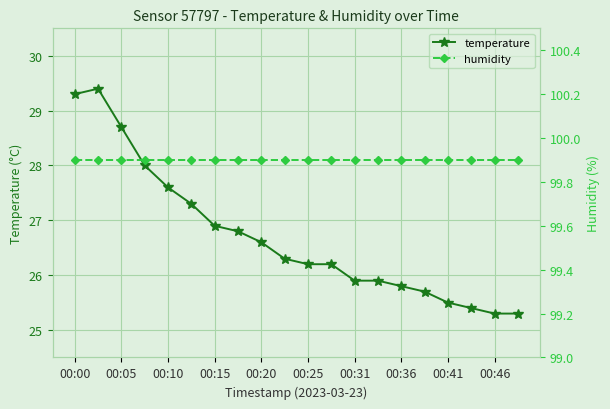

The humidity series shows 99.9 at 11. True or false?

True